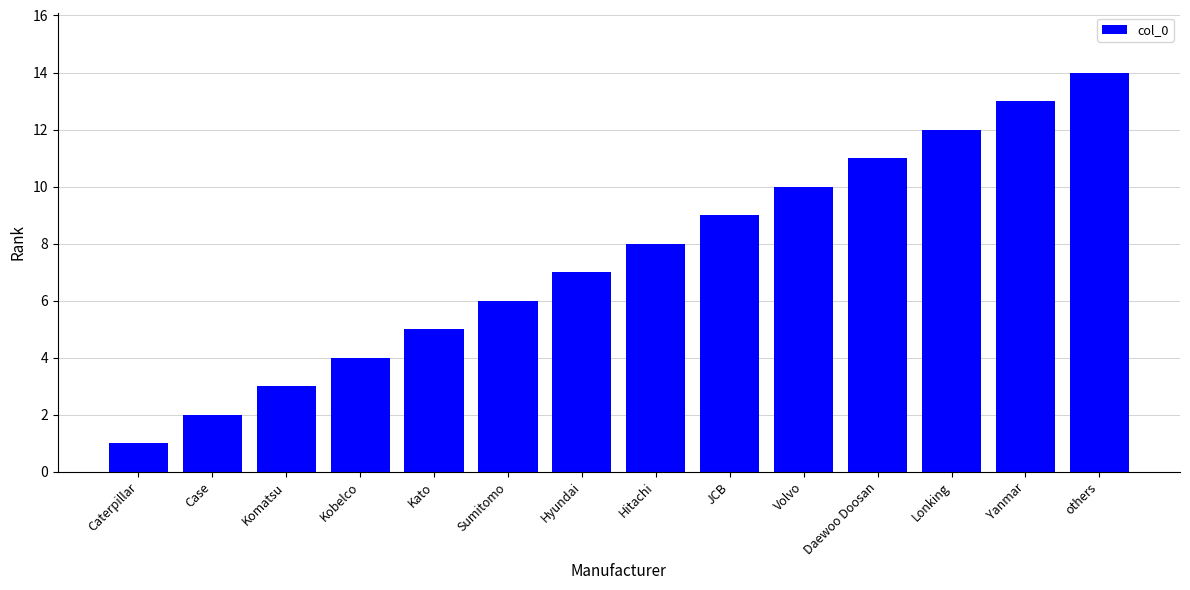

Between Caterpillar and Hyundai, which is larger?

Hyundai